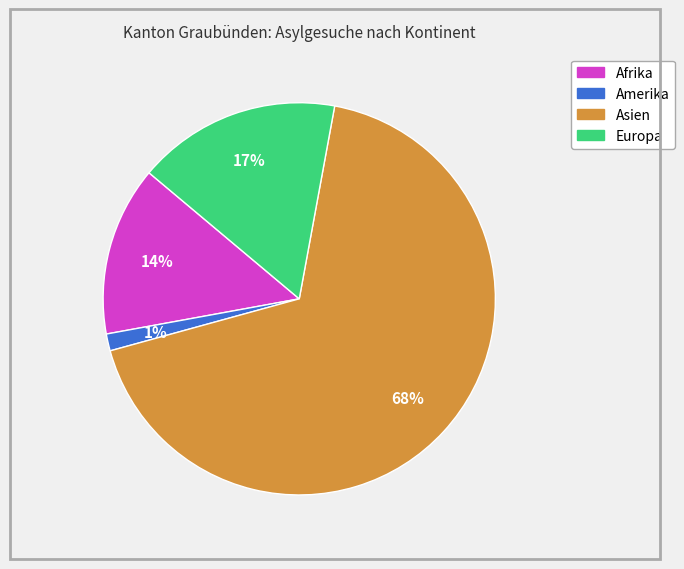

Rank the categories by value from lowest to highest.

Amerika, Afrika, Europa, Asien